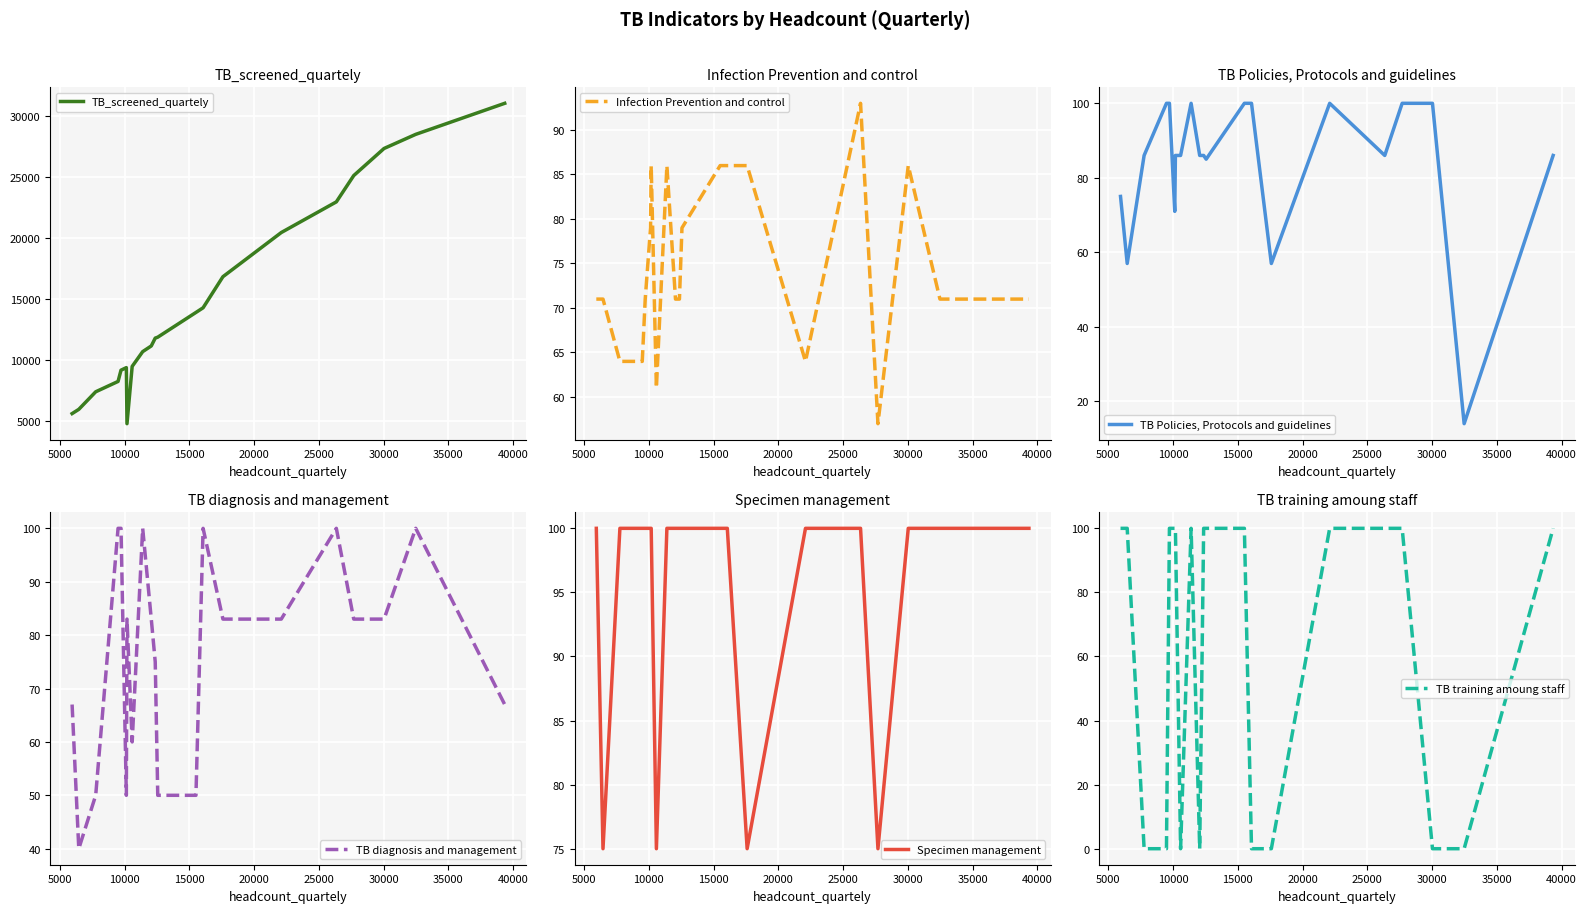

Rank the series by their maximum value, from highest to lowest.

TB_screened_quartely, TB Policies, Protocols and guidelines, TB diagnosis and management, Specimen management, TB training amoung staff, Infection Prevention and control